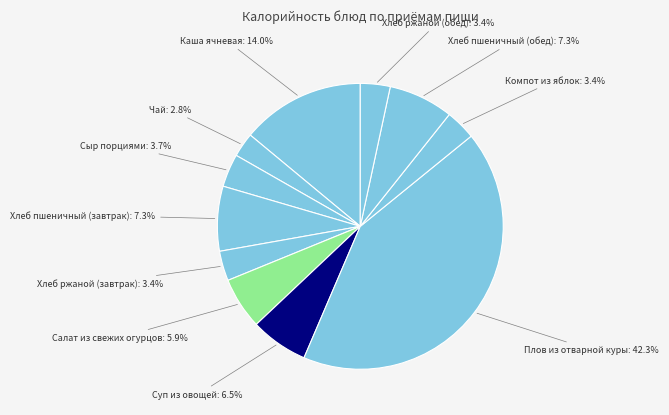

True or false: Плов из отварной куры accounts for 42% of the total.

True